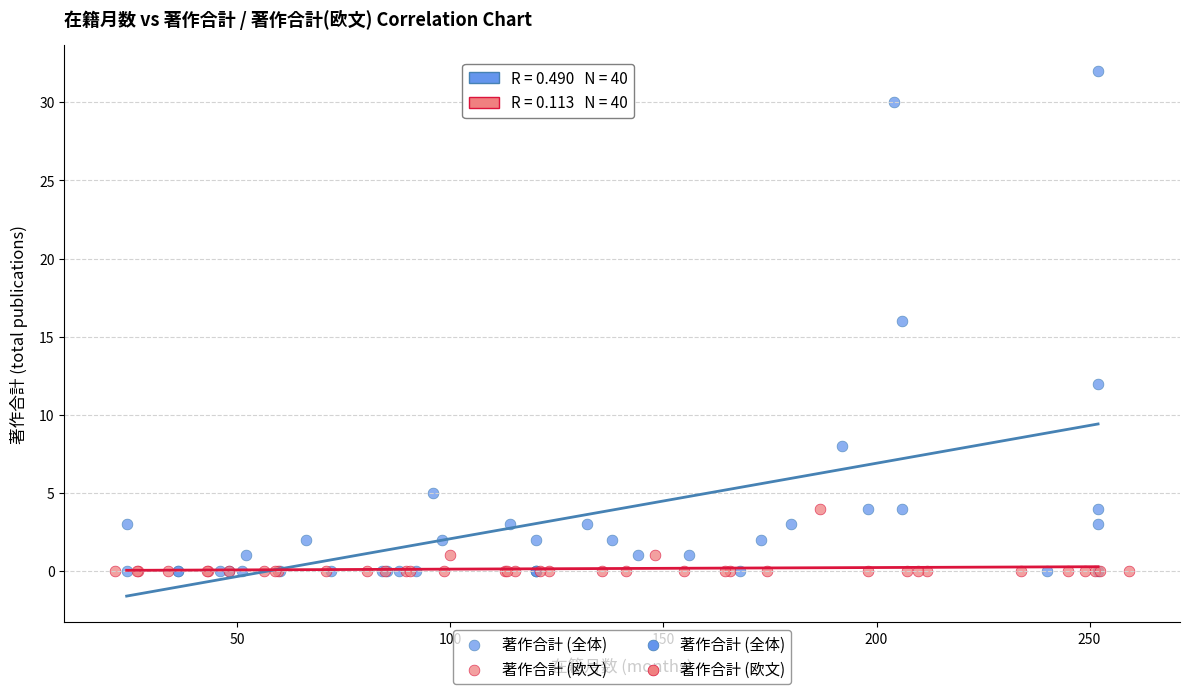

Which series contains the highest Y value?

著作合計 (全体)